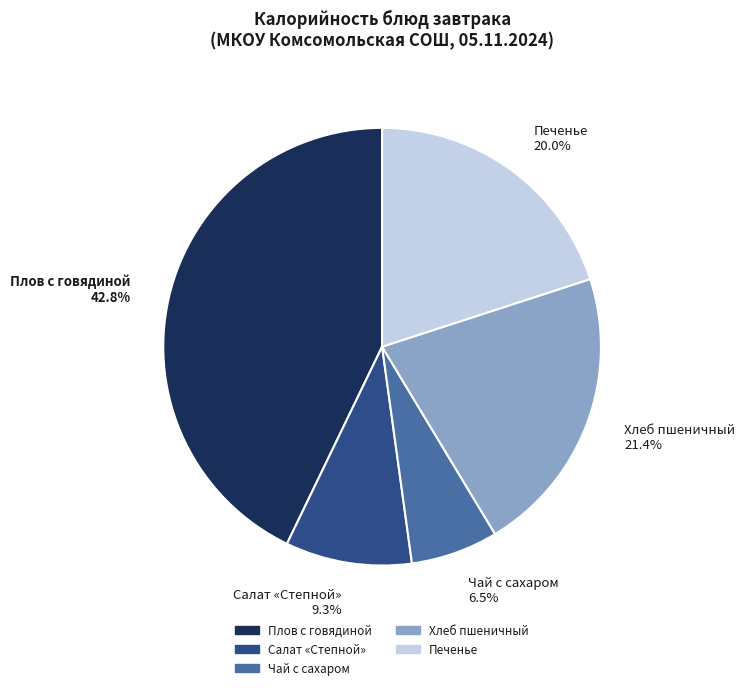

To the nearest percent, what is the difference between the largest and smallest slice percentages?

36%